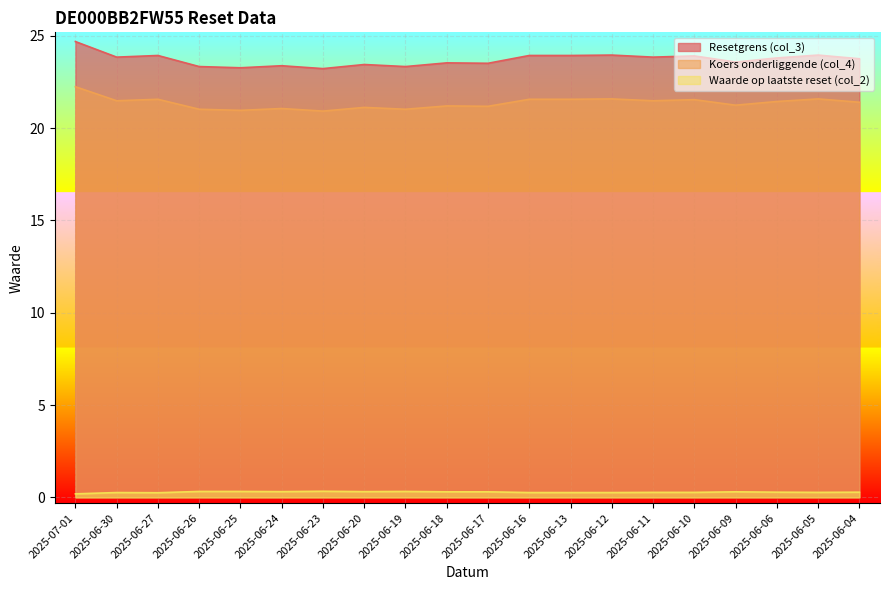

Reading left to right, what are all the values shown in this chart?

Resetgrens (col_3): 24.7	23.8	23.9	23.3	23.3	23.4	23.2	23.4	23.3	23.5	23.5	23.9	23.9	24.0	23.8	23.9	23.6	23.8	24.0	23.8
Koers onderliggende (col_4): 22.2	21.5	21.6	21.0	21.0	21.1	20.9	21.1	21.0	21.2	21.2	21.6	21.6	21.6	21.5	21.5	21.2	21.4	21.6	21.4
Waarde op laatste reset (col_2): 0.2	0.3	0.2	0.3	0.3	0.3	0.3	0.3	0.3	0.3	0.3	0.3	0.3	0.3	0.3	0.3	0.3	0.3	0.3	0.3